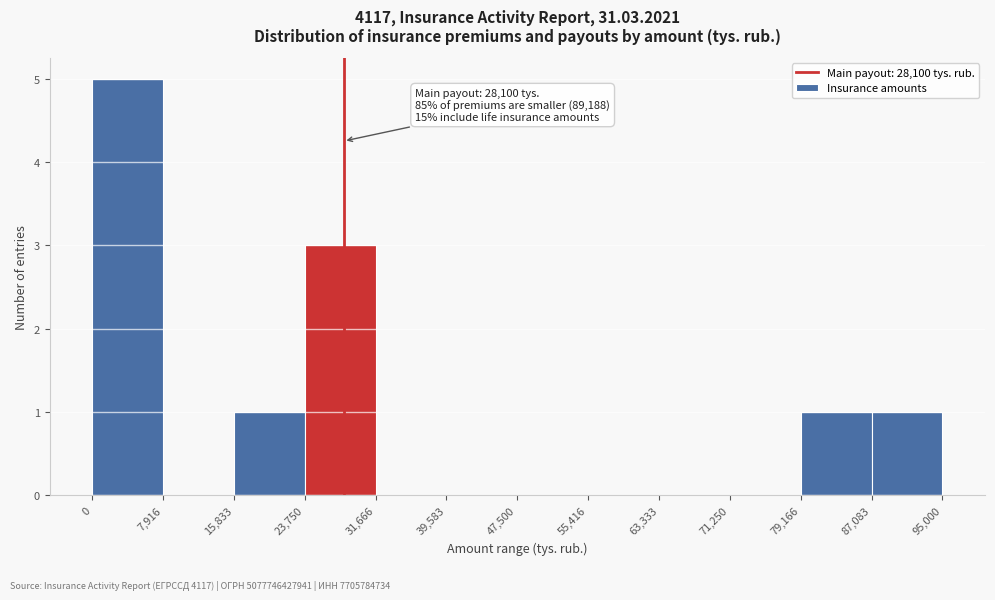

Over which range of the x-axis is the bar tallest?

0 to 7,916